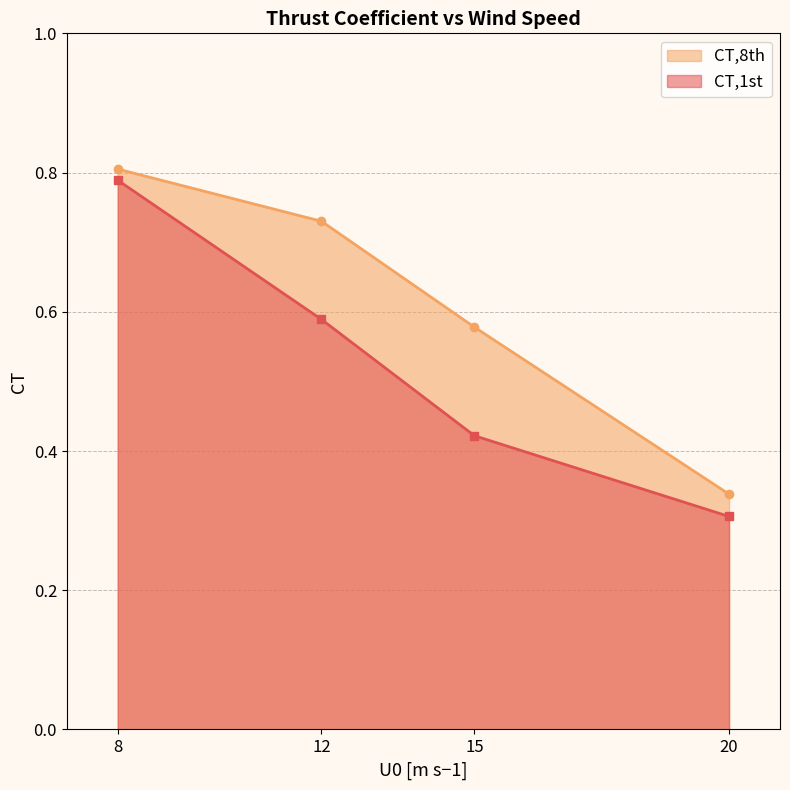

True or false: CT,8th and CT,1st cross at least once.

False